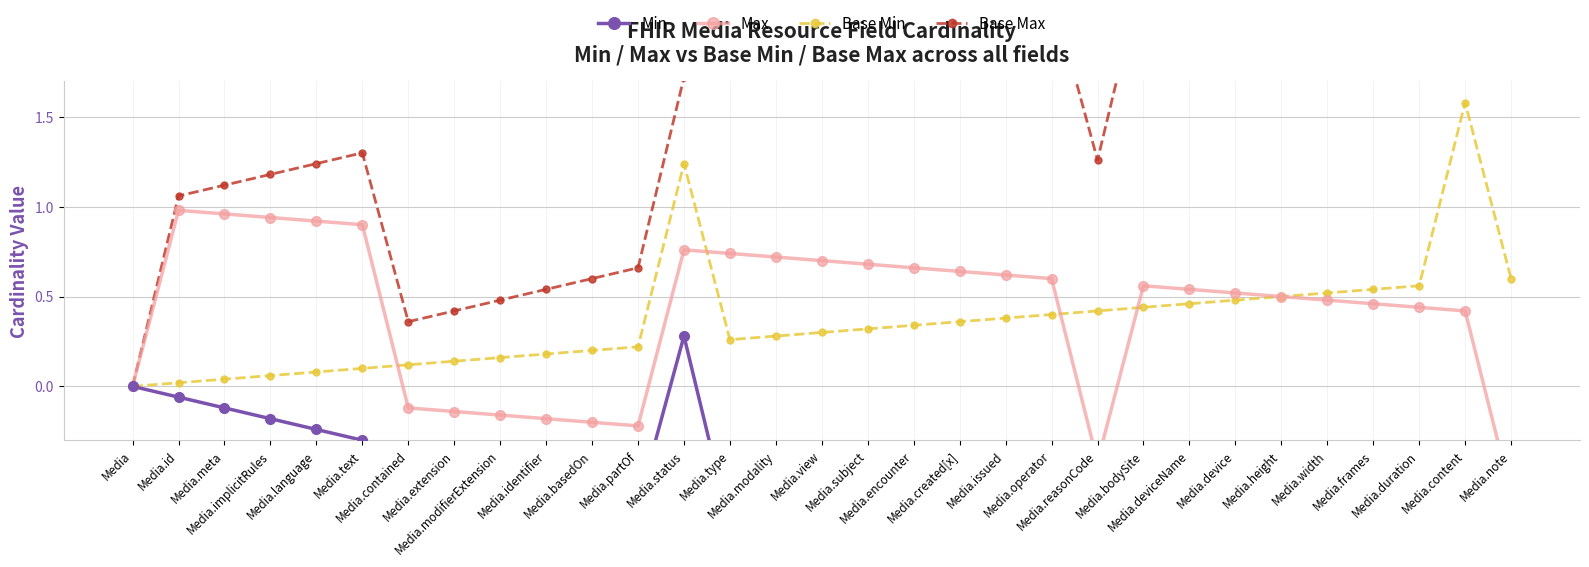

At which category does the chart reach its minimum across all series?

Media.note